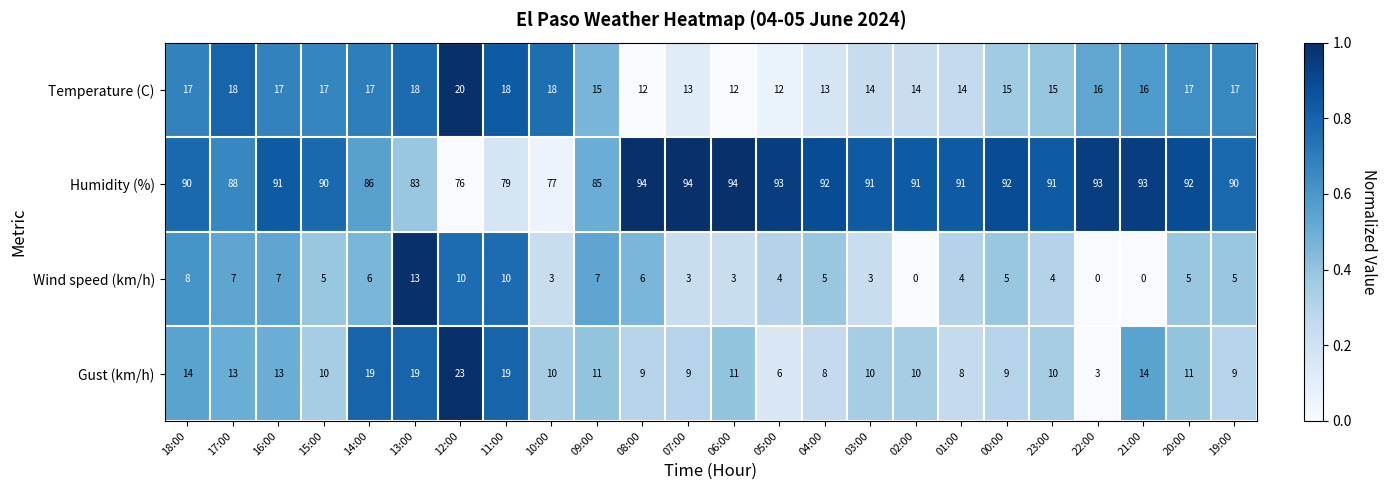

How many distinct data groups are displayed?

4